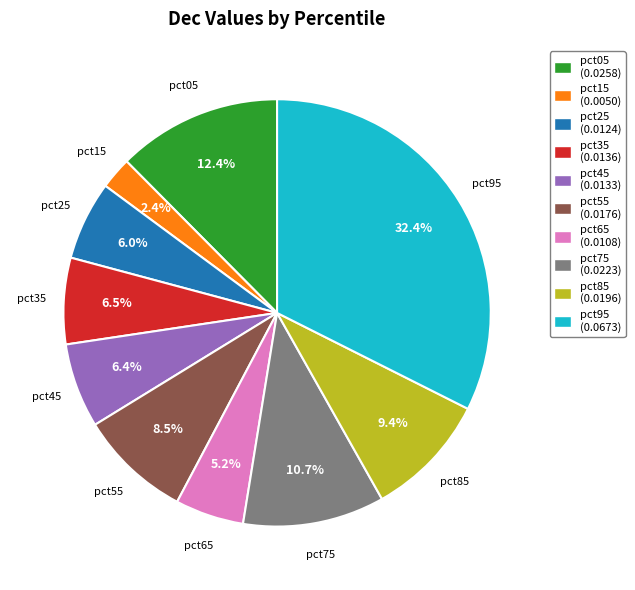

Does pct15 account for over 50% of the chart?

No